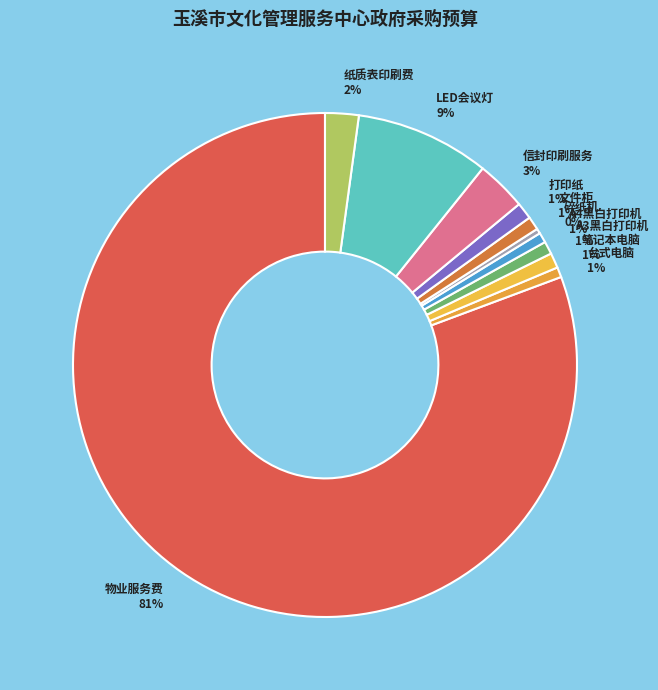

Do 文件柜 1% and 碎纸机 0% together represent more than half of the pie?

No